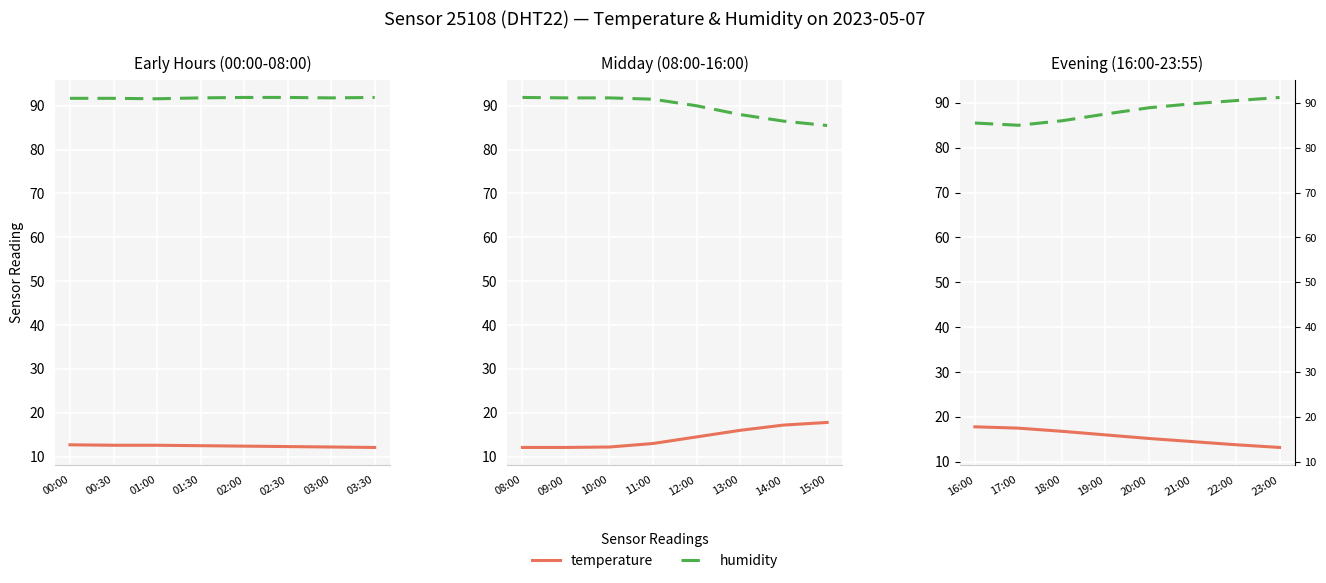

What is the minimum value for humidity?

85.0